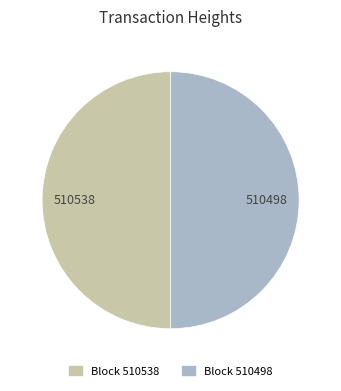

Combined, do Block 510498 and Block 510538 account for over 50%?

Yes